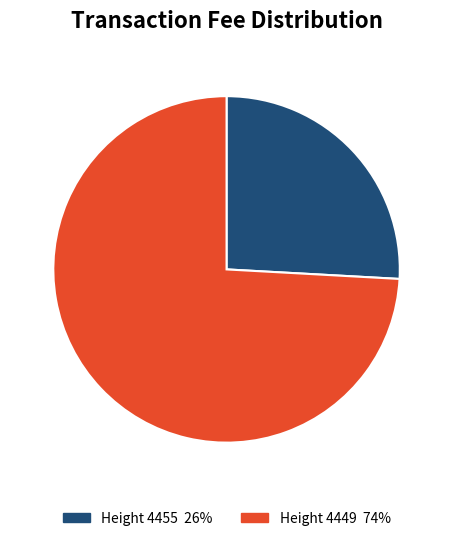

Is there any slice that represents more than half of the pie?

Yes